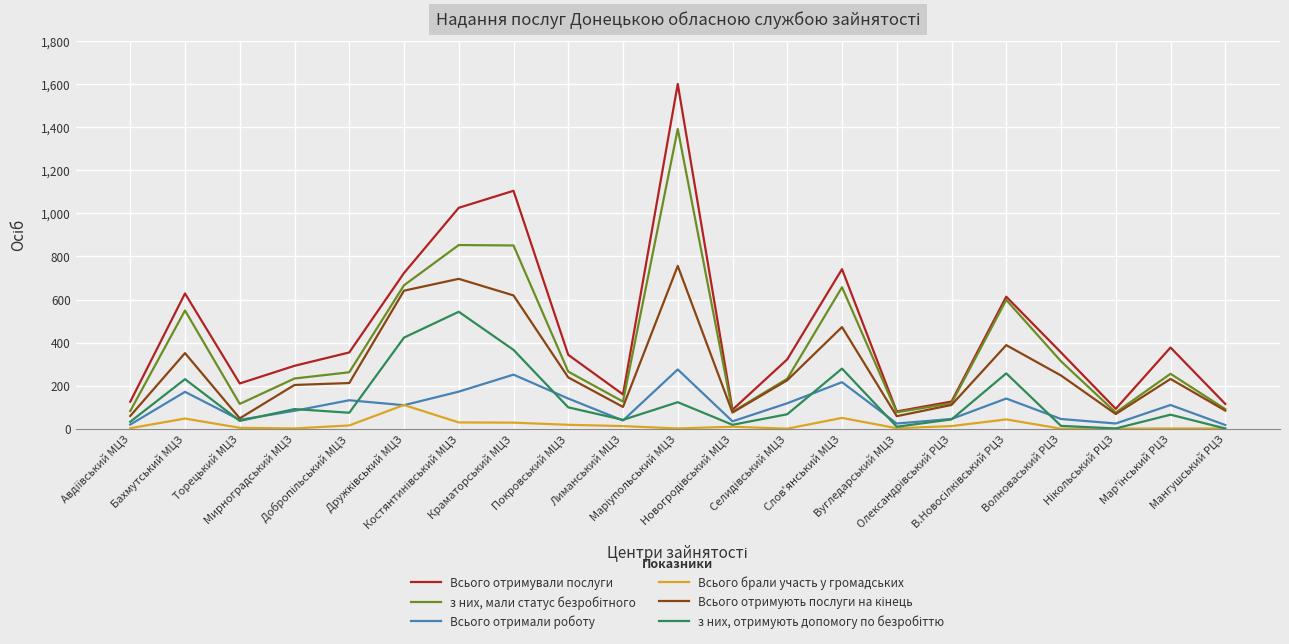

What is the greatest value displayed?

1601